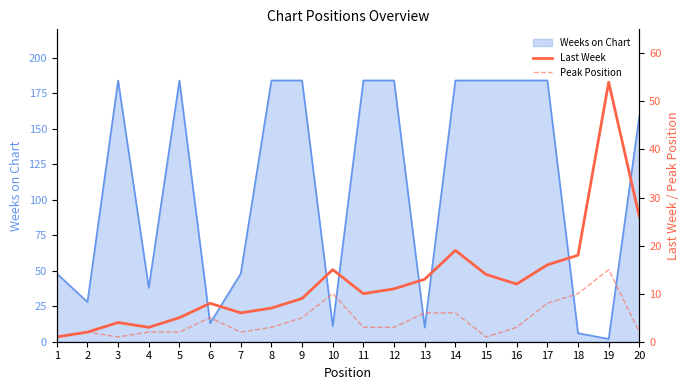

What is the maximum value for Peak Position?

15